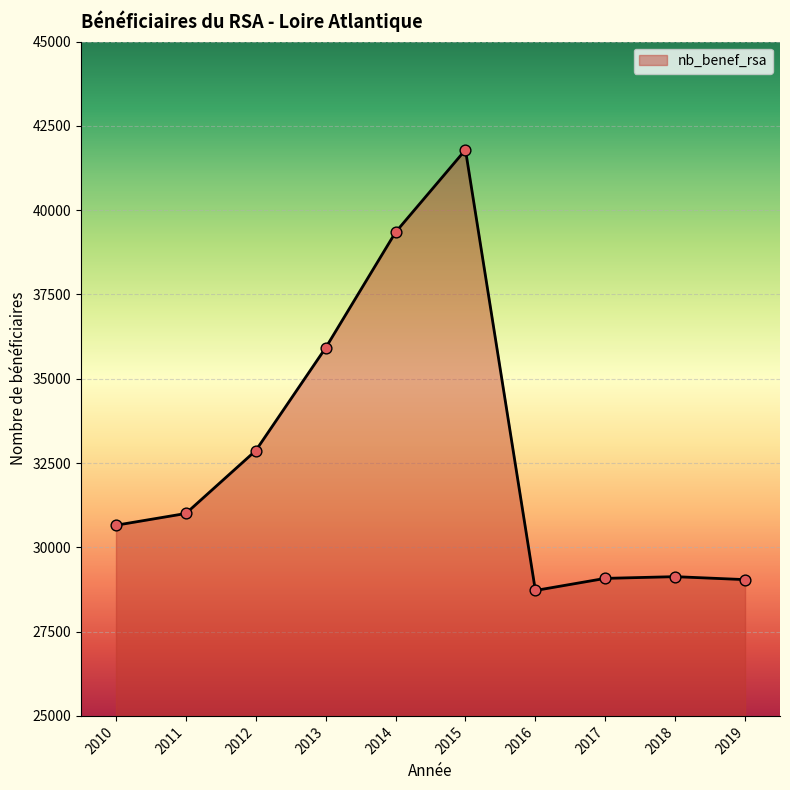

What is the change in value from 2013 to 2016?

-7197